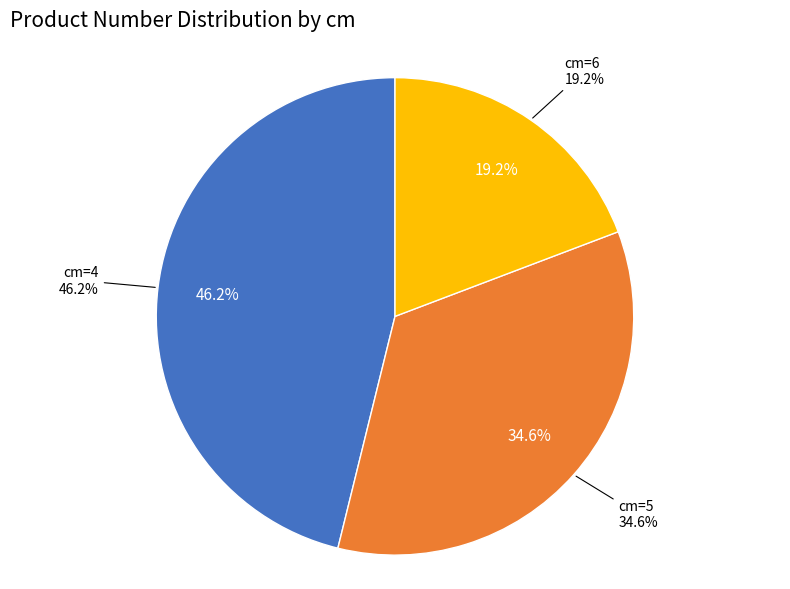

To the nearest percent, what percentage of the pie is 6?

19%